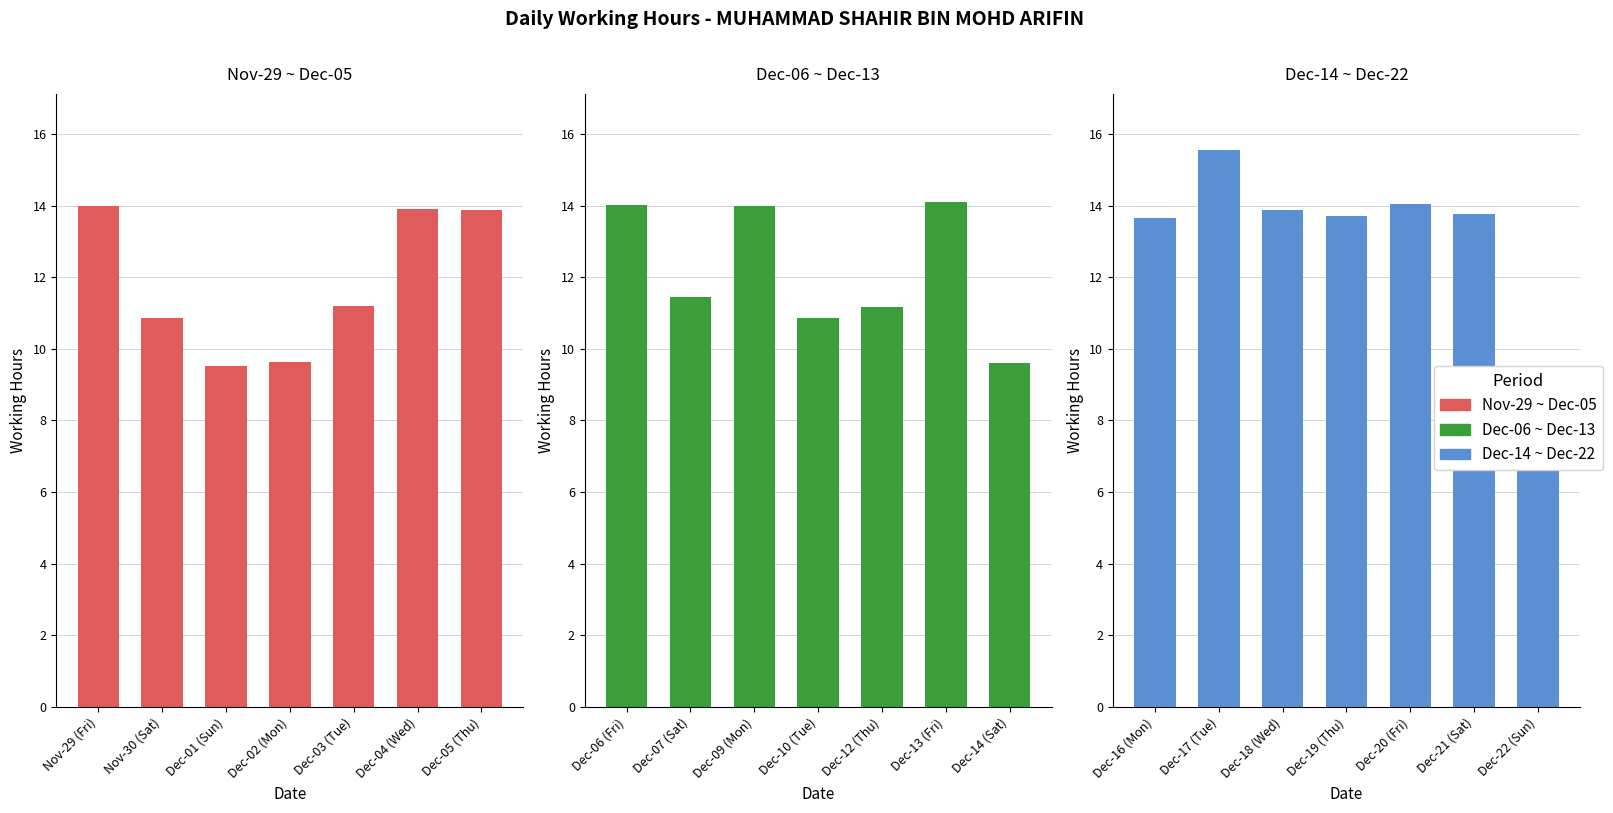

How many groups of bars are there?

7